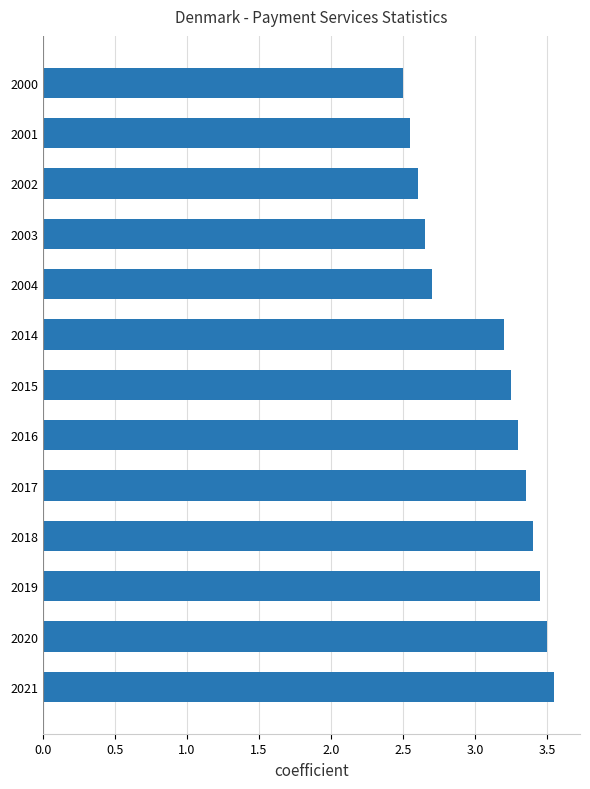

Which has a higher value, 2000 or 2020?

2020